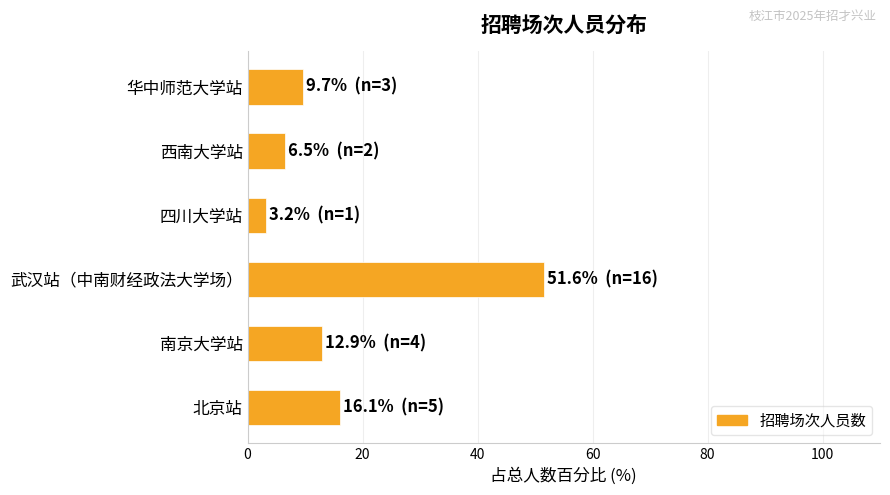

List the labels in order of value, smallest first.

四川大学站, 西南大学站, 华中师范大学站, 南京大学站, 北京站, 武汉站（中南财经政法大学场）